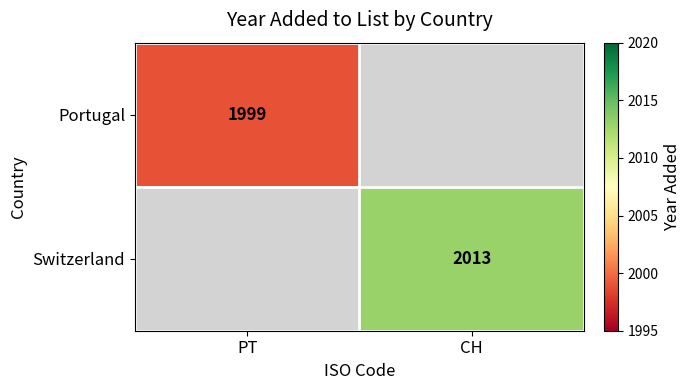

True or false: Switzerland has a value of 1376 at CH.

False